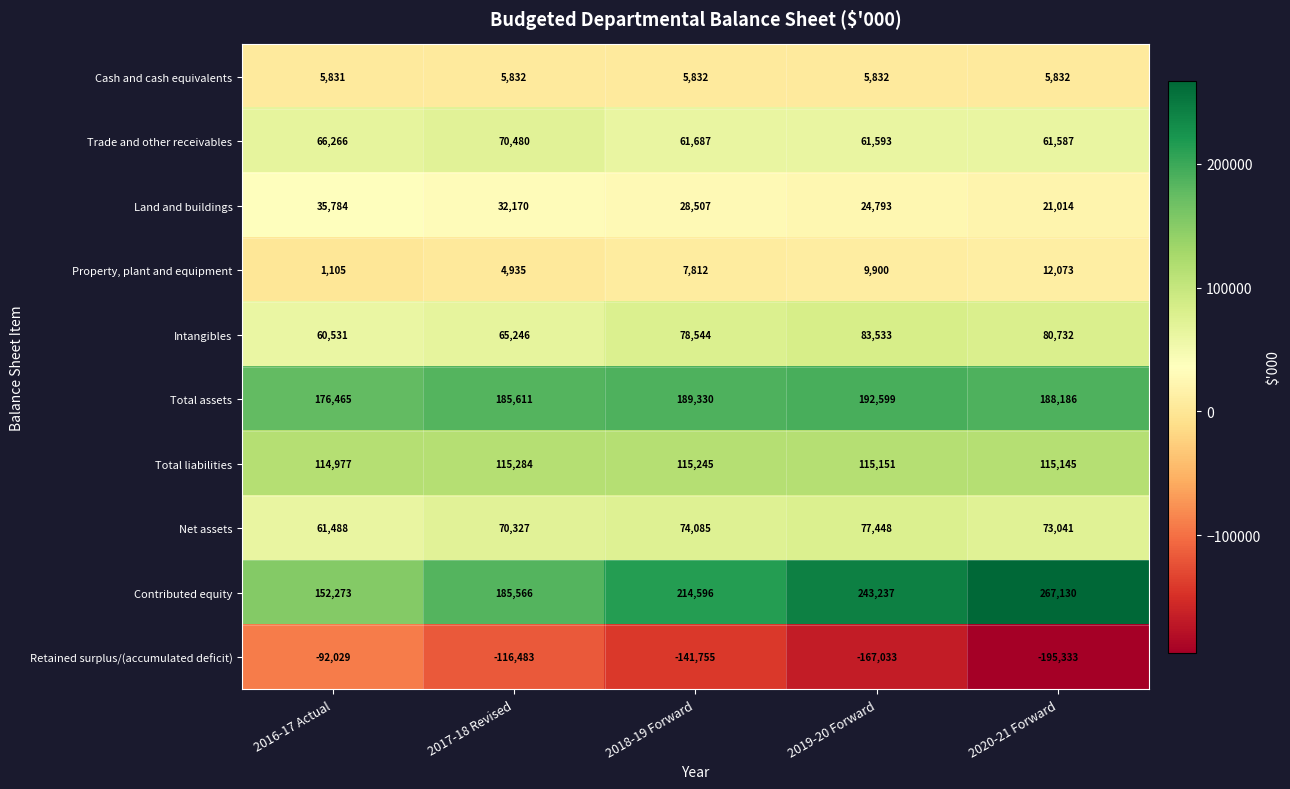

At which category is the sum across all series the highest?

2019-20 Forward